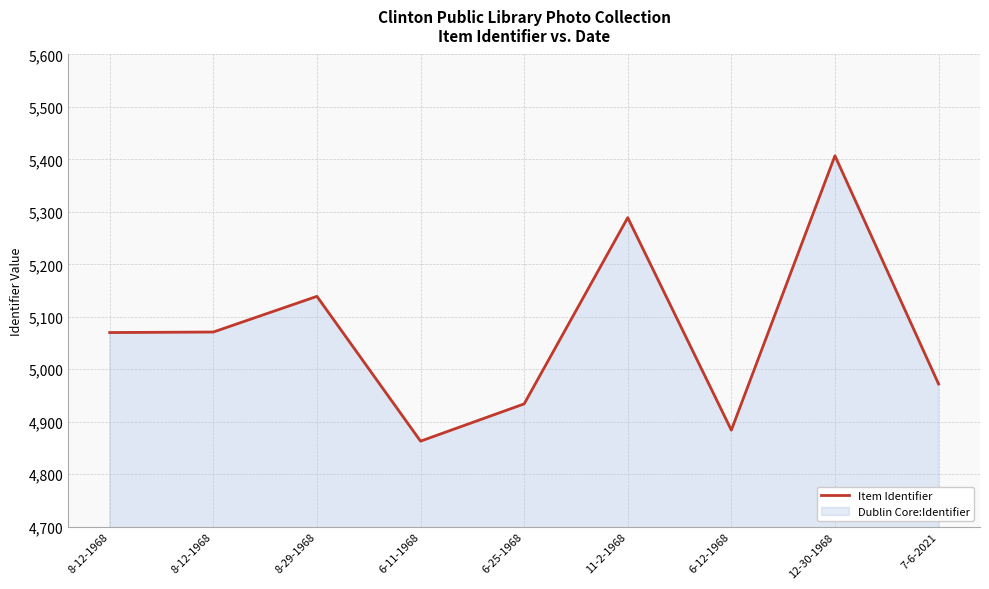

What is the maximum value shown in the chart?

5407